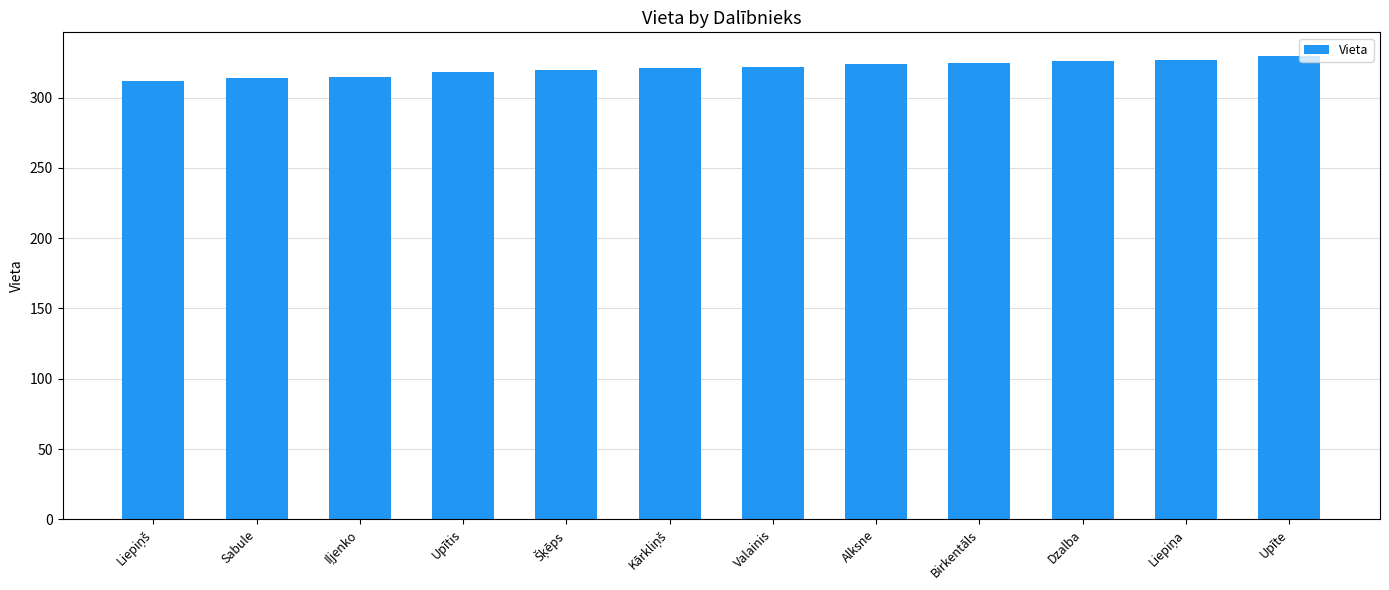

Which has a higher value, Dzalba or Sabule?

Dzalba